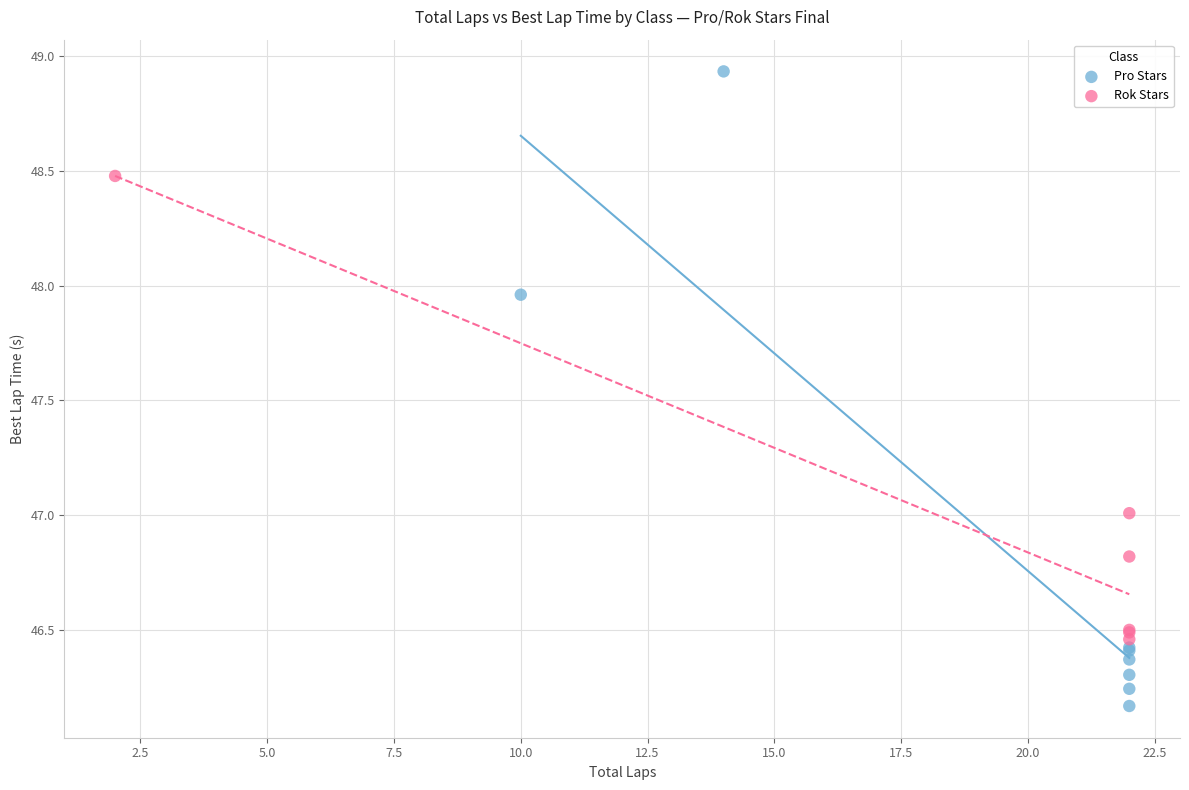

Which series contains the highest Y value?

Pro Stars